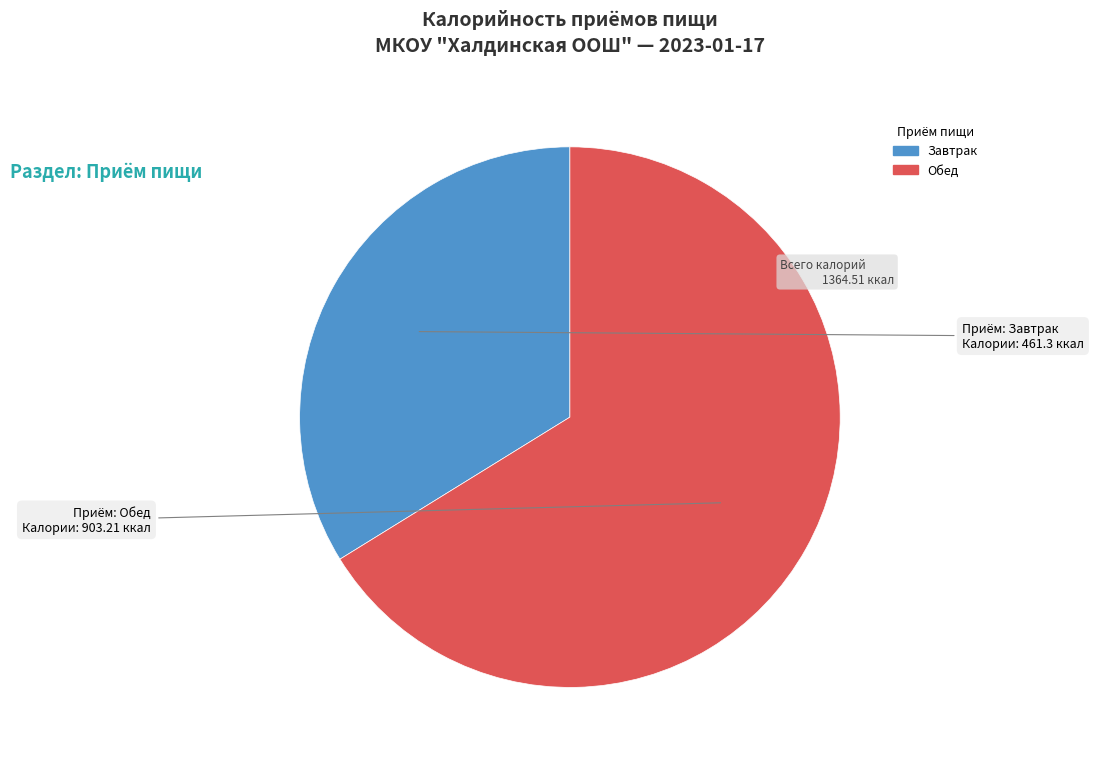

Combined, do Обед and Завтрак account for over 50%?

Yes